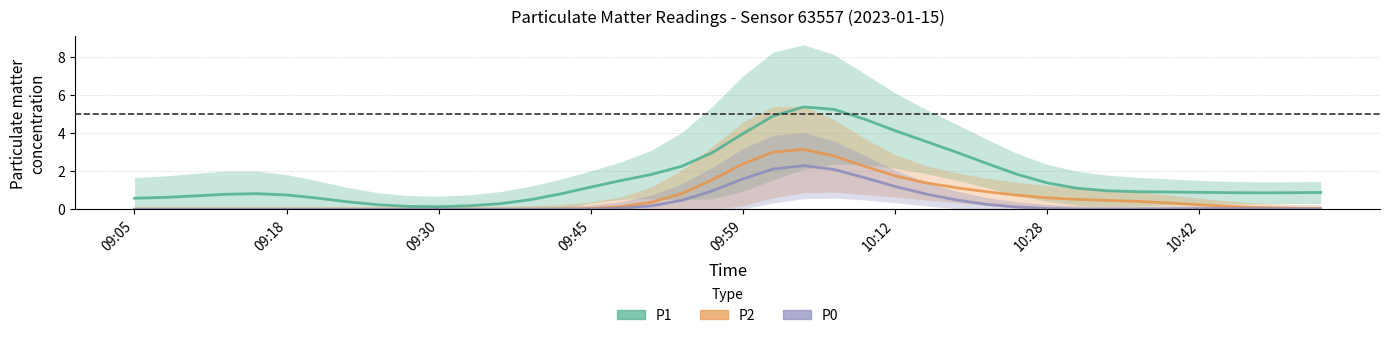

Is this an area chart (filled region under the line)?

No